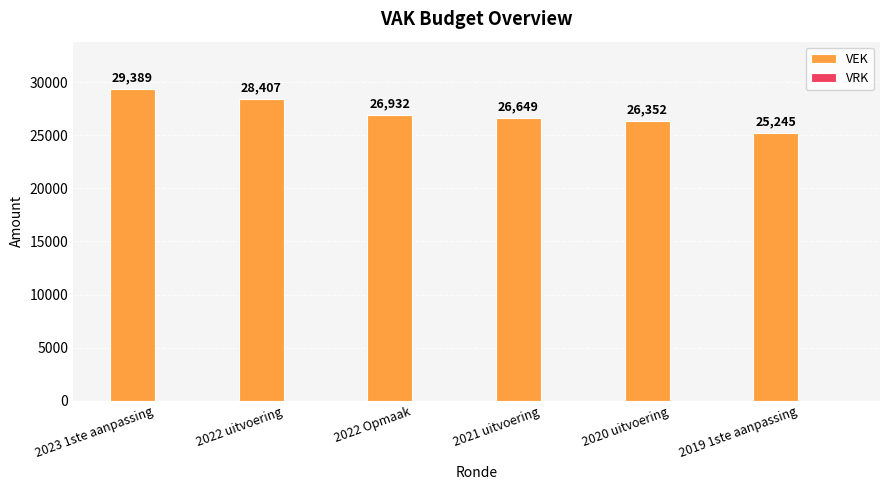

List the labels in order of value, largest first.

2023 1ste aanpassing, 2022 uitvoering, 2022 Opmaak, 2021 uitvoering, 2020 uitvoering, 2019 1ste aanpassing